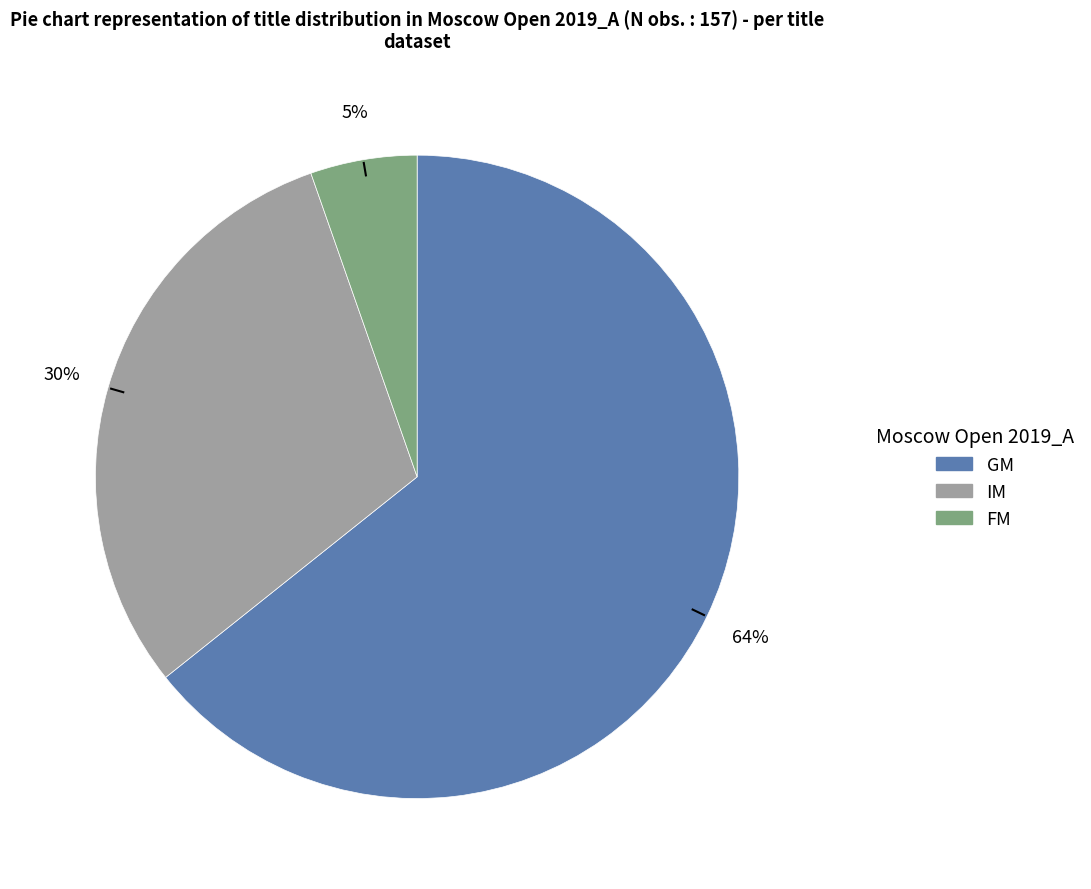

To the nearest percent, what is the combined percentage of FM and GM?

70%